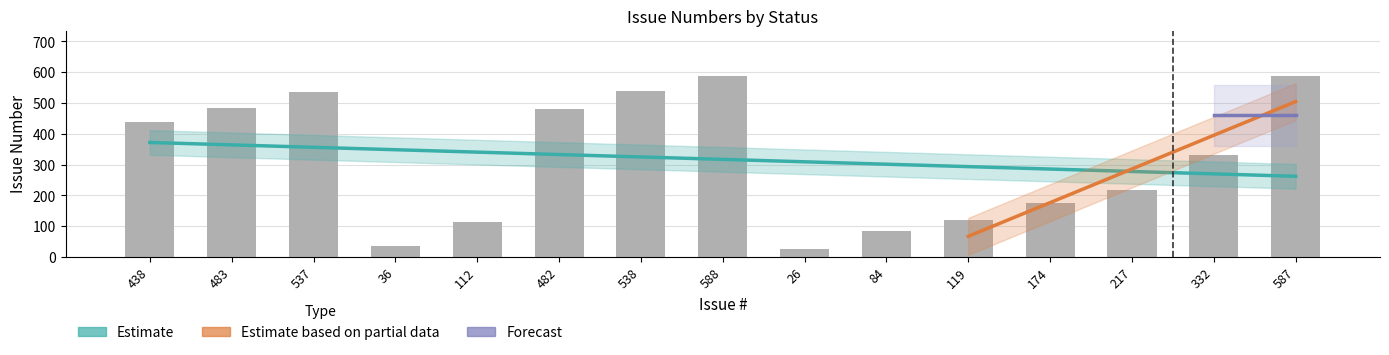

What is the label of the 15th bar from the left?

587